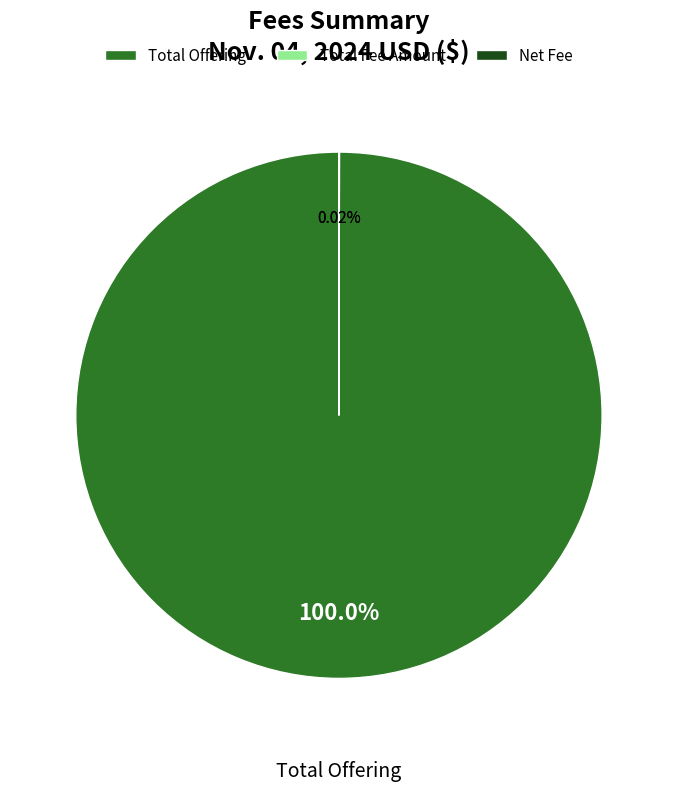

Which category has the biggest portion of the pie?

Total Offering